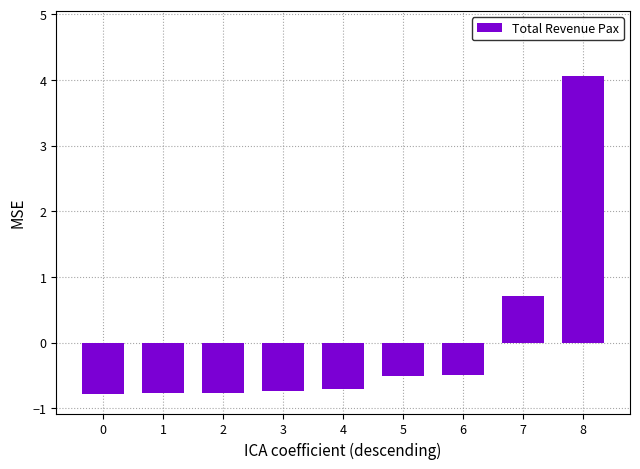

How many negative values are there?

7